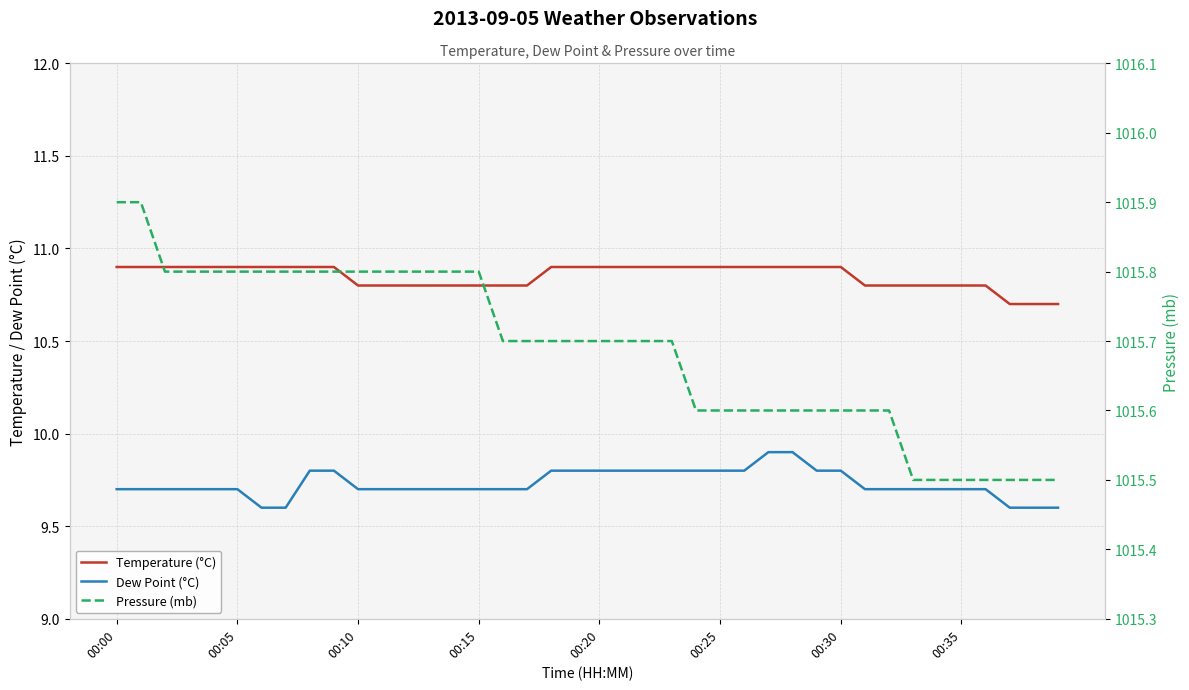

What is the sum of the Dew Point (°C) values at 17 and 12?

19.4